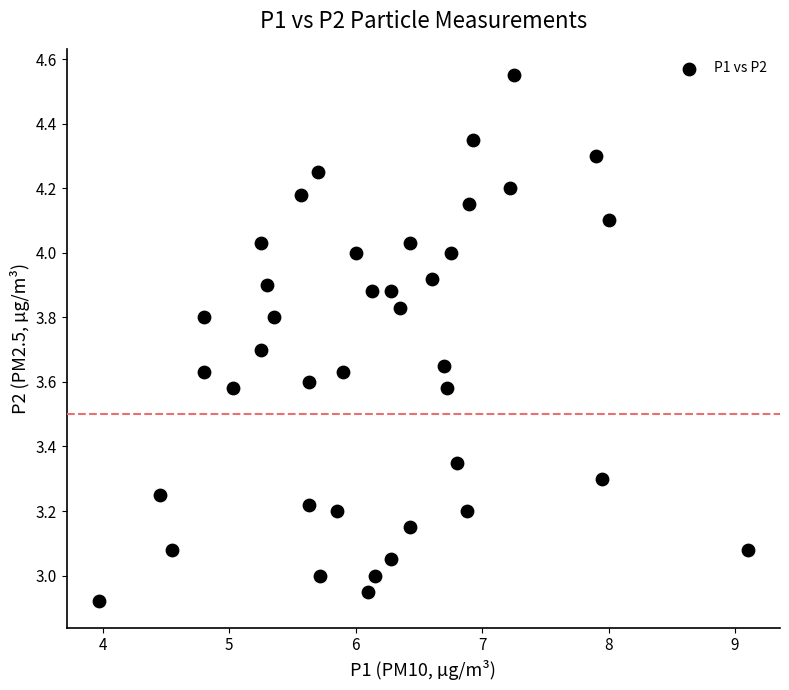

What is the range of X values (max minus min)?

5.1